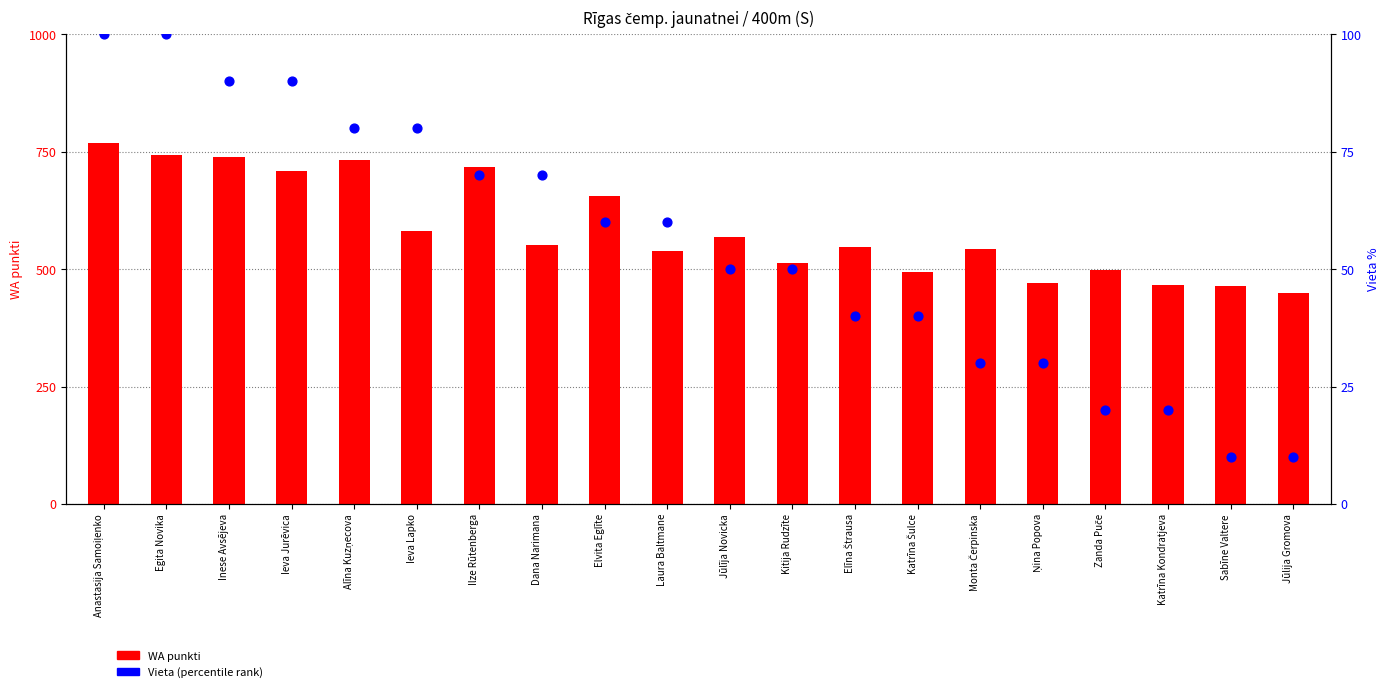

Which series contains the lowest Y value?

Vieta (percentile)